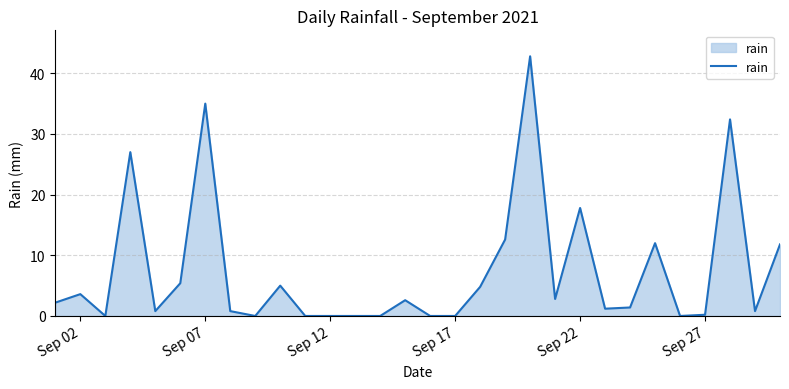

Does the chart display data point markers on the line(s)?

No